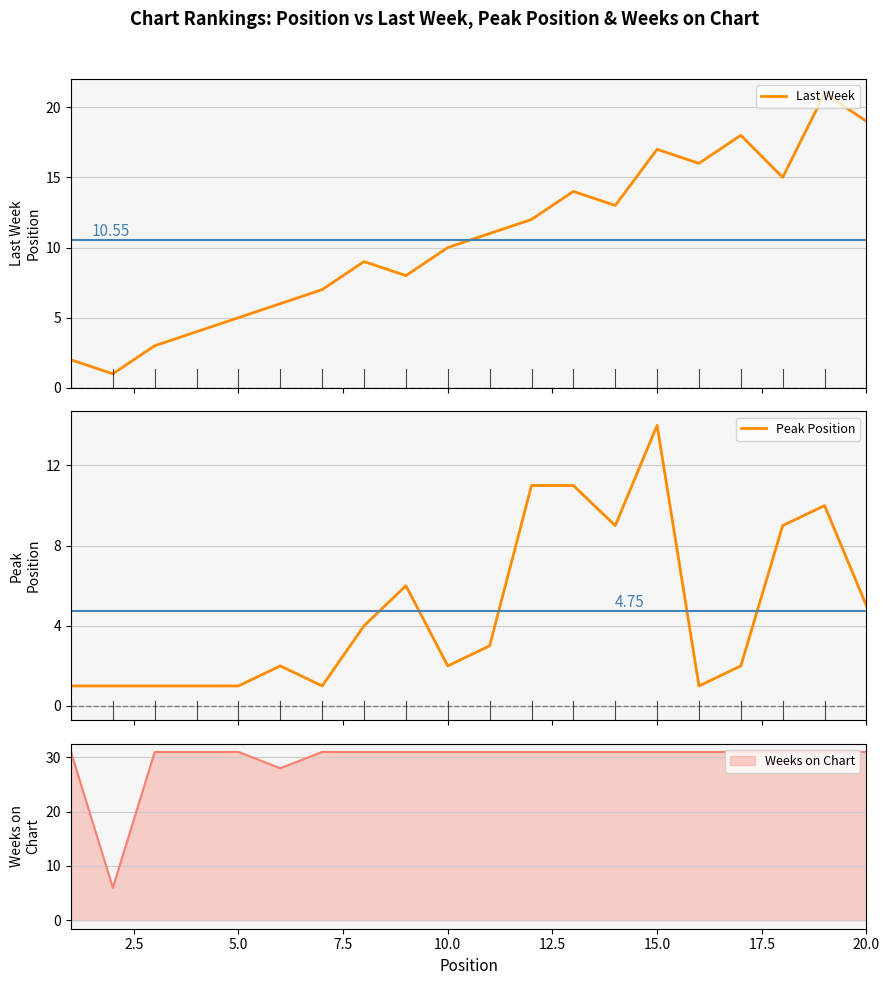

True or false: Peak Position and Last Week intersect in this chart.

False